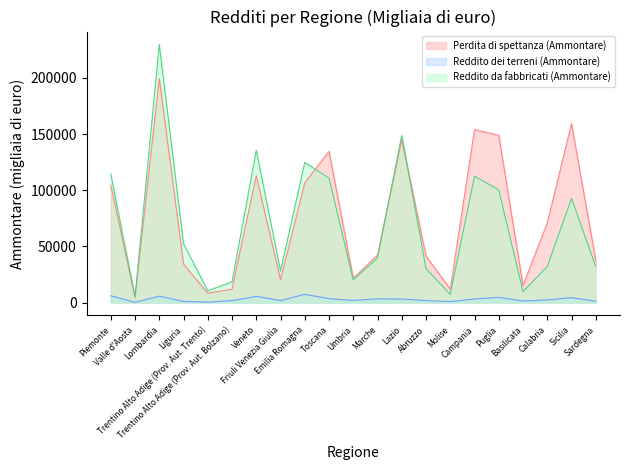

Which series has the widest spread of values?

Reddito da fabbricati (Ammontare)